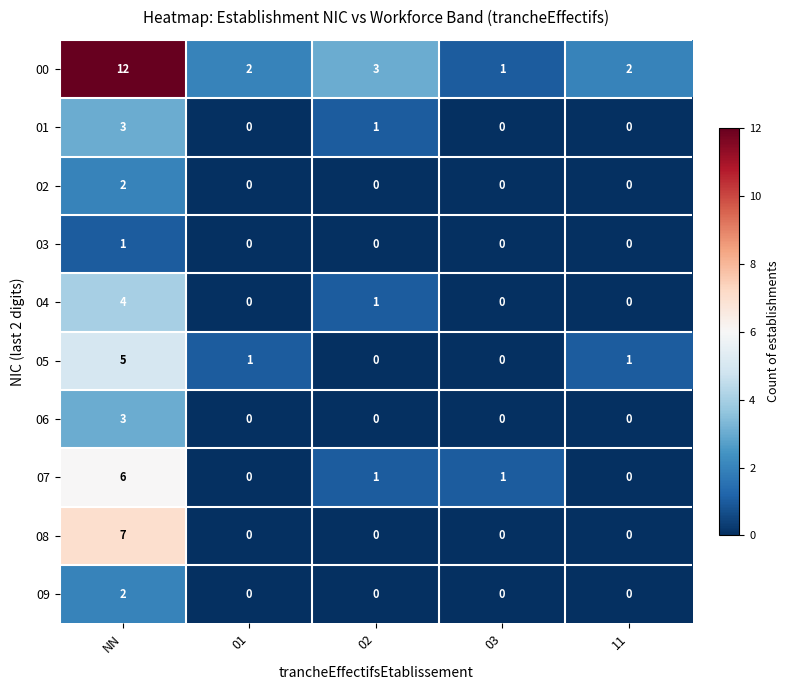

The value of 06 at 01 is 0. True or false?

True